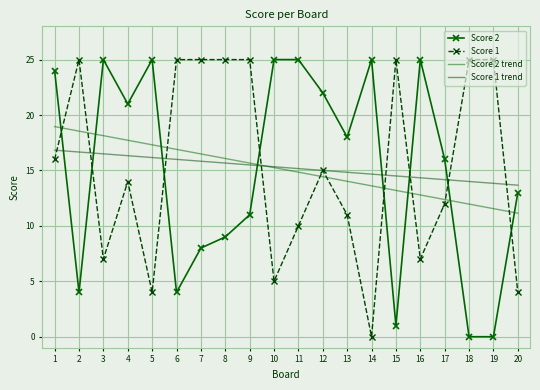

Reading left to right, extract all data points from this chart.

Score 2: 24.0	4.0	25.0	21.0	25.0	4.0	8.0	9.0	11.0	25.0	25.0	22.0	18.0	25.0	1.0	25.0	16.0	0.0	0.0	13.0
Score 1: 16.0	25.0	7.0	14.0	4.0	25.0	25.0	25.0	25.0	5.0	10.0	15.0	11.0	0.0	25.0	7.0	12.0	25.0	25.0	4.0
Score 2 trend: 19.0	18.5	18.1	17.7	17.3	16.9	16.5	16.1	15.7	15.3	14.8	14.4	14.0	13.6	13.2	12.8	12.4	12.0	11.6	11.1
Score 1 trend: 16.8	16.7	16.5	16.3	16.2	16.0	15.8	15.7	15.5	15.3	15.2	15.0	14.8	14.7	14.5	14.3	14.2	14.0	13.8	13.7